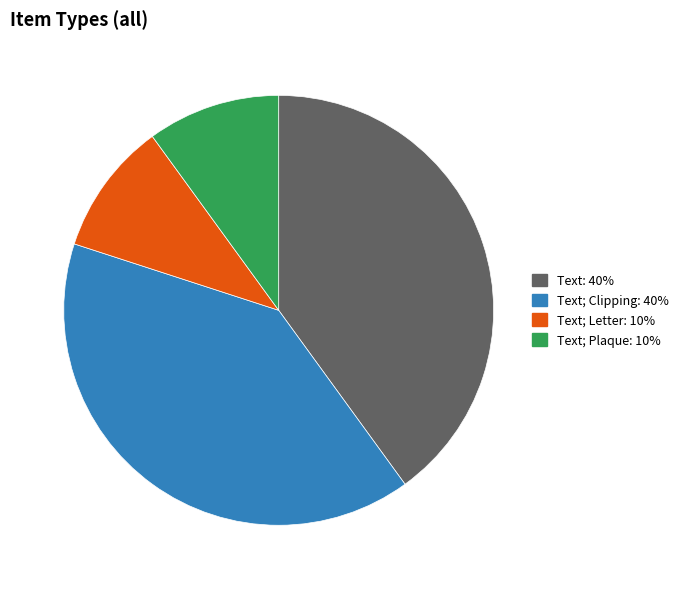

Between Text; Clipping: 40% and Text; Letter: 10%, which is larger?

Text; Clipping: 40%